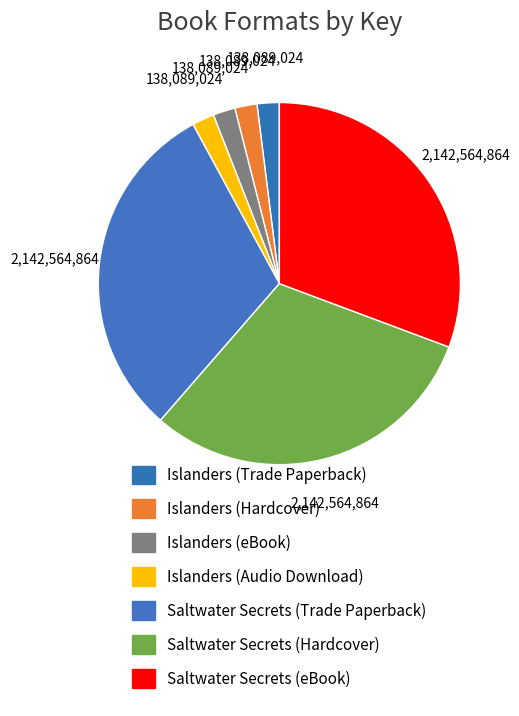

The Islanders (Trade Paperback) slice represents 11% of the pie. True or false?

False